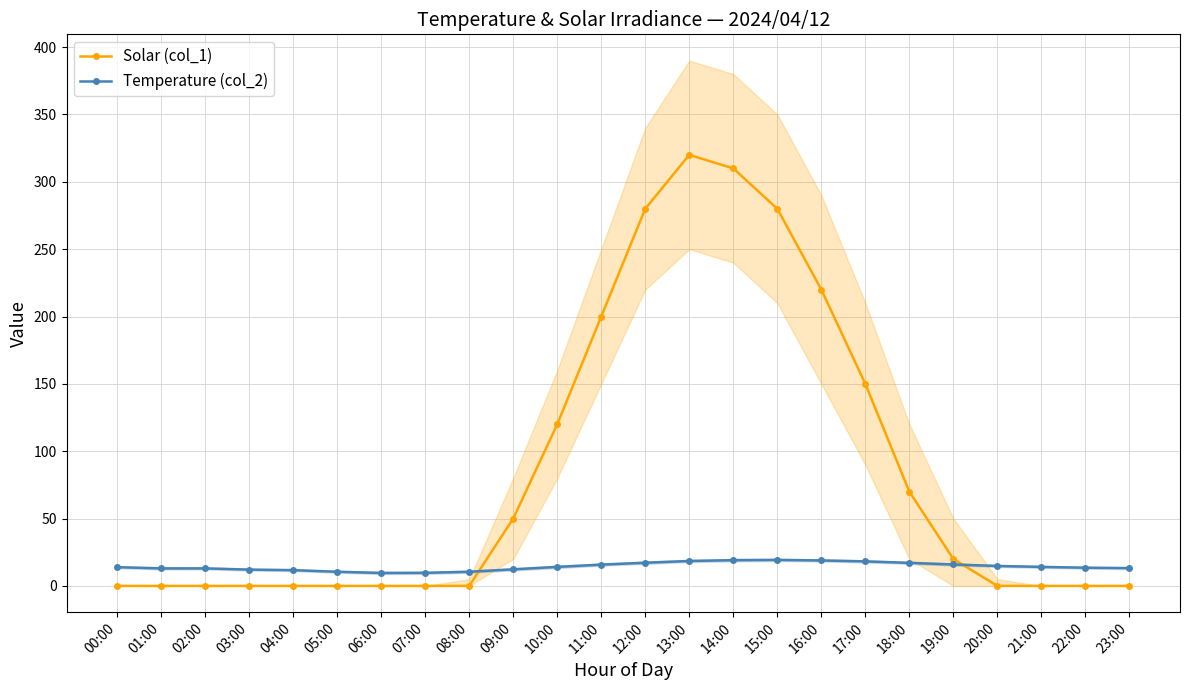

At which label is Solar (col_1) closest to 160?

17:00